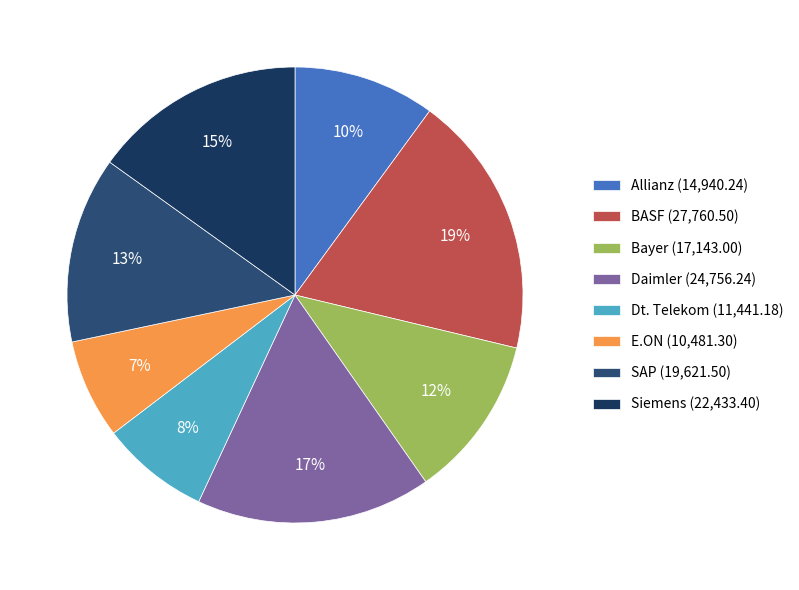

Count the number of slices in the pie.

8